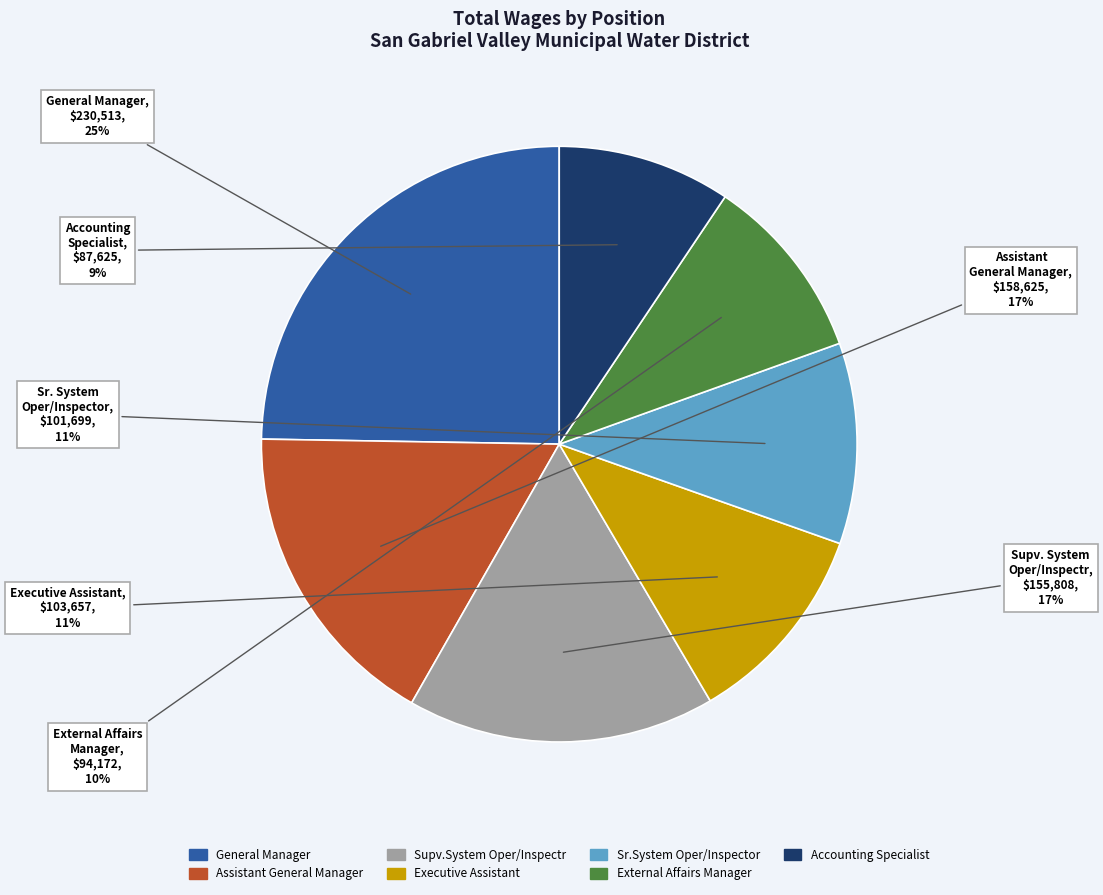

To the nearest percent, what is the combined percentage of Supv.System Oper/Inspectr and Executive Assistant?

28%